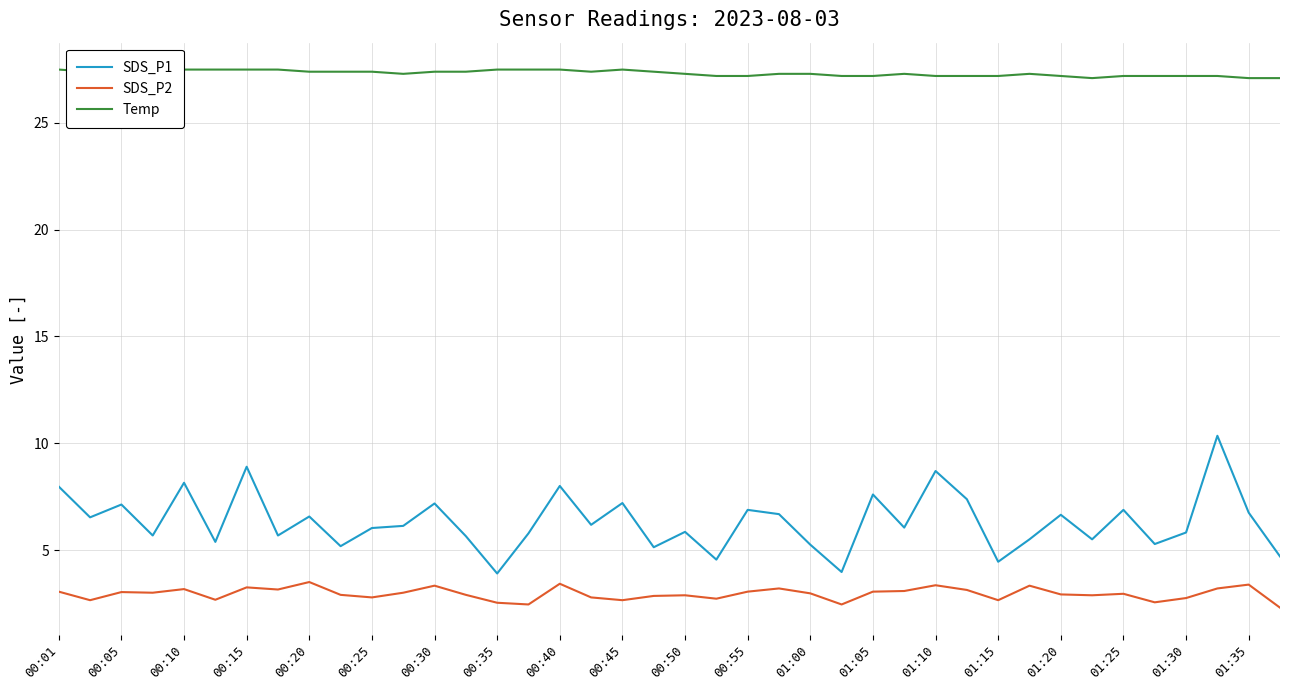

Reading right to left, what are all the values shown in this chart?

SDS_P1: 4.7	6.8	10.3	5.8	5.3	6.9	5.5	6.7	5.5	4.5	7.4	8.7	6.0	7.6	4.0	5.2	6.7	6.9	4.5	5.8	5.1	7.2	6.2	8.0	5.8	3.9	5.7	7.2	6.1	6.0	5.2	6.6	5.7	8.9	5.4	8.2	5.7	7.1	6.5	8.0
SDS_P2: 2.3	3.4	3.2	2.8	2.5	3.0	2.9	2.9	3.3	2.6	3.1	3.4	3.1	3.0	2.5	3.0	3.2	3.0	2.7	2.9	2.9	2.6	2.8	3.4	2.5	2.5	2.9	3.3	3.0	2.8	2.9	3.5	3.1	3.2	2.7	3.2	3.0	3.0	2.6	3.0
Temp: 27.1	27.1	27.2	27.2	27.2	27.2	27.1	27.2	27.3	27.2	27.2	27.2	27.3	27.2	27.2	27.3	27.3	27.2	27.2	27.3	27.4	27.5	27.4	27.5	27.5	27.5	27.4	27.4	27.3	27.4	27.4	27.4	27.5	27.5	27.5	27.5	27.5	27.5	27.4	27.5